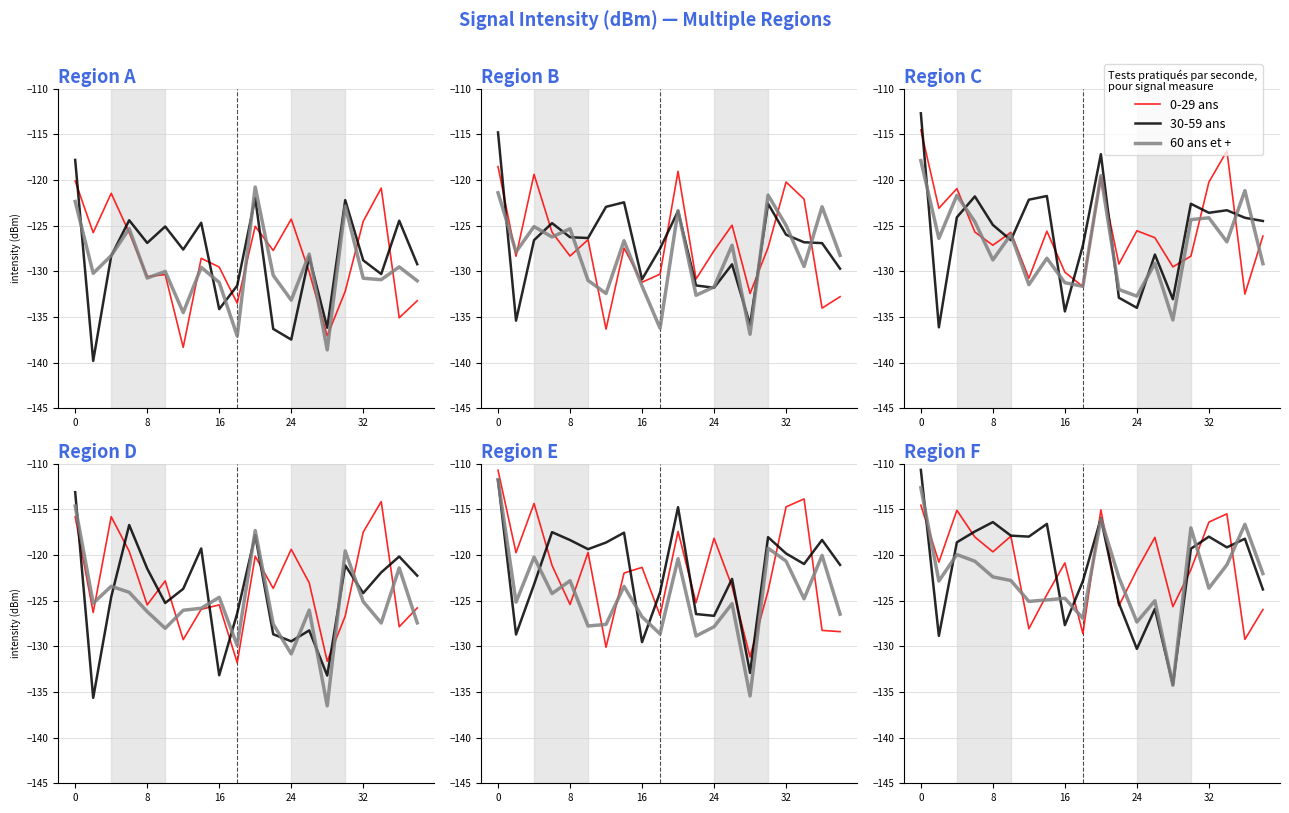

True or false: 30-59 ans has a value of -170.1 at 5.

False